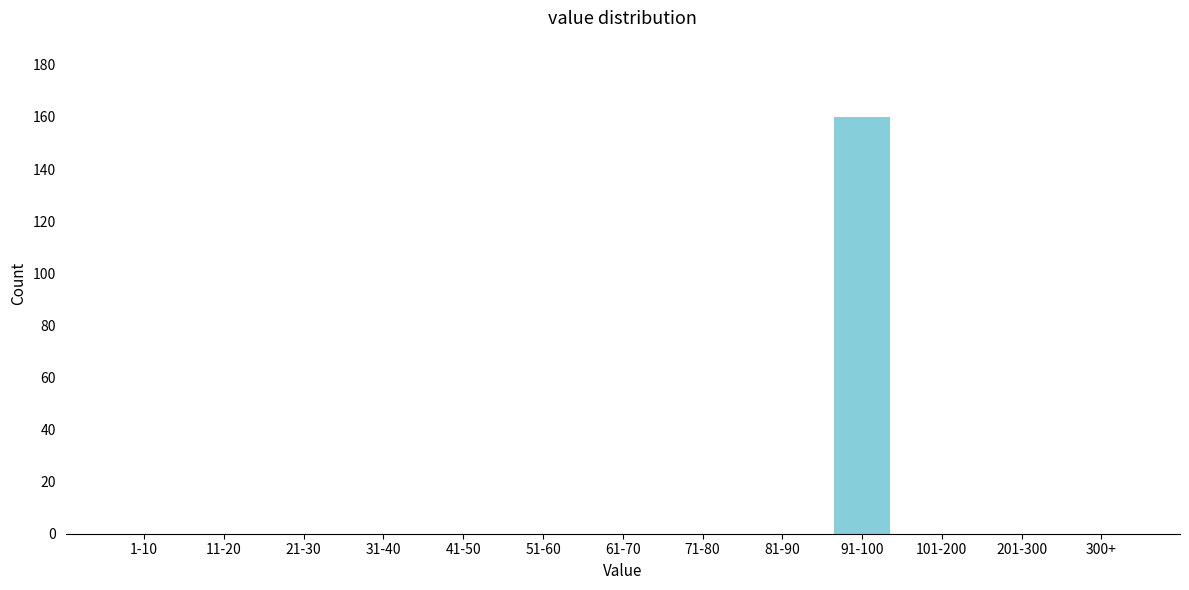

Reading left to right, transcribe all the data shown in this chart.

1-10=0	11-20=0	21-30=0	31-40=0	41-50=0	51-60=0	61-70=0	71-80=0	81-90=0	91-100=160	101-200=0	201-300=0	300+=0